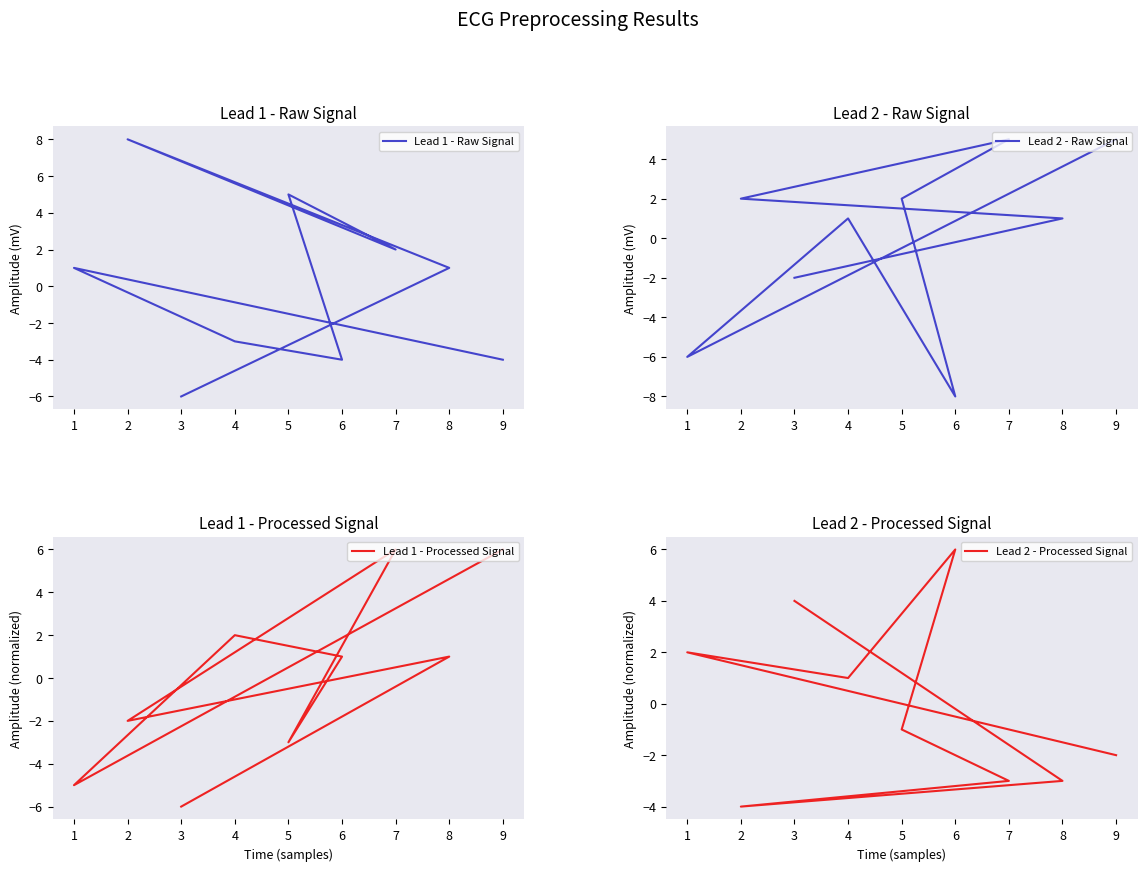

What is the difference between the maximum and second lowest values in the Lead 2 - Processed Signal series?

9